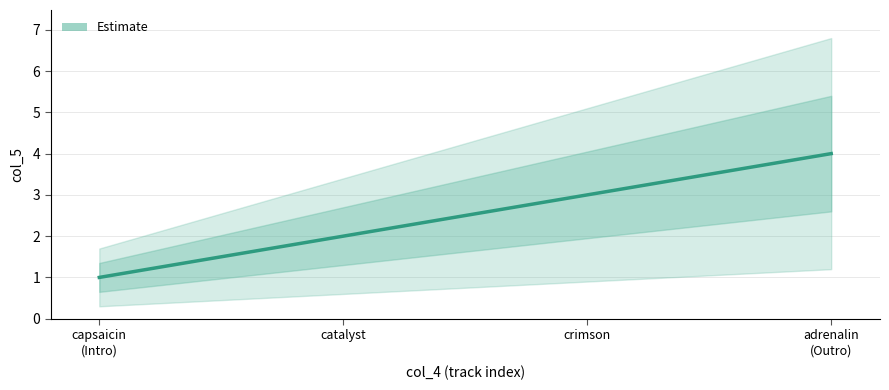

List the labels in order of value, smallest first.

capsaicin
(Intro), catalyst, crimson, adrenalin
(Outro)